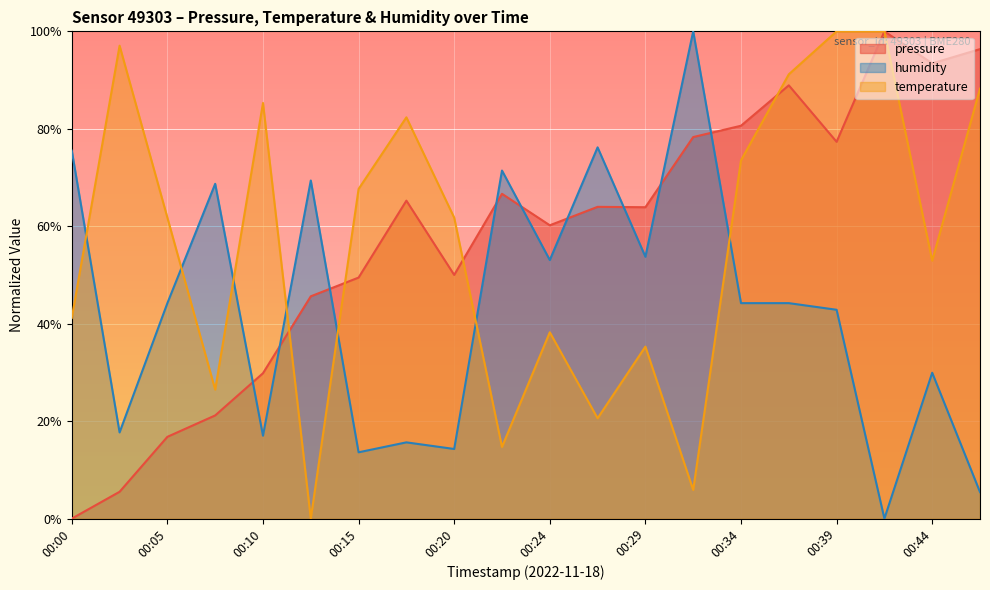

Which category has the lowest value across all series?

00:00